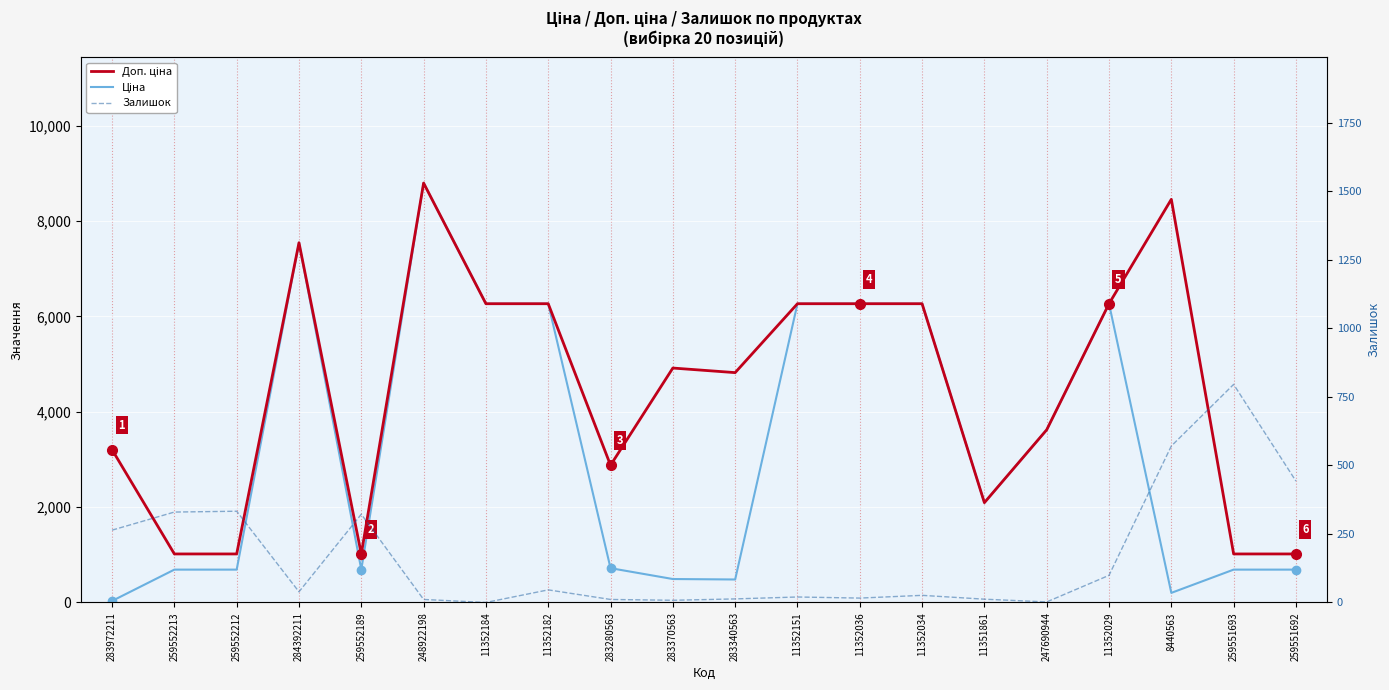

Which series has the widest spread of values?

Ціна